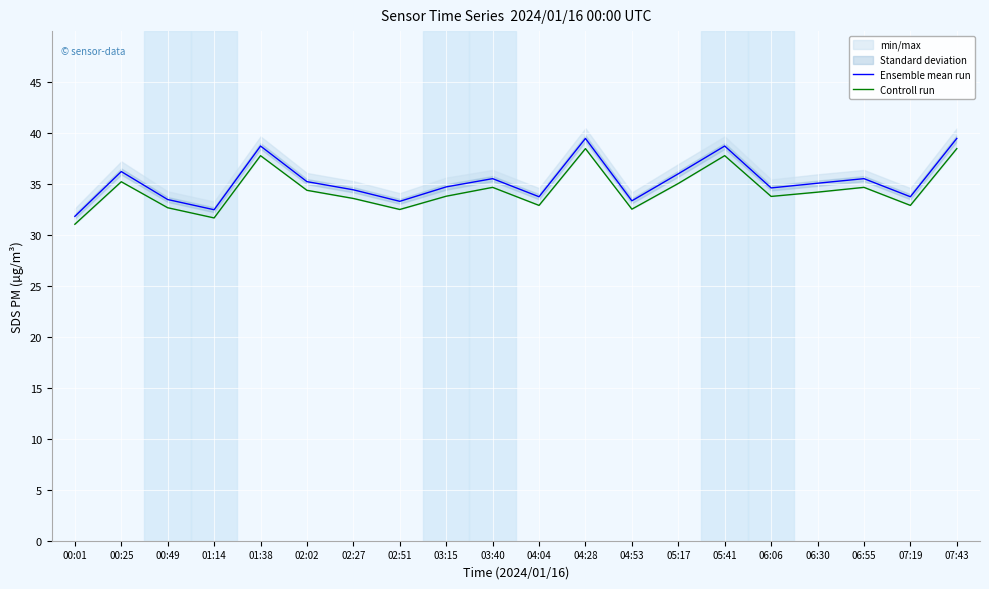

What is the total value across all series at 06:06?

68.4